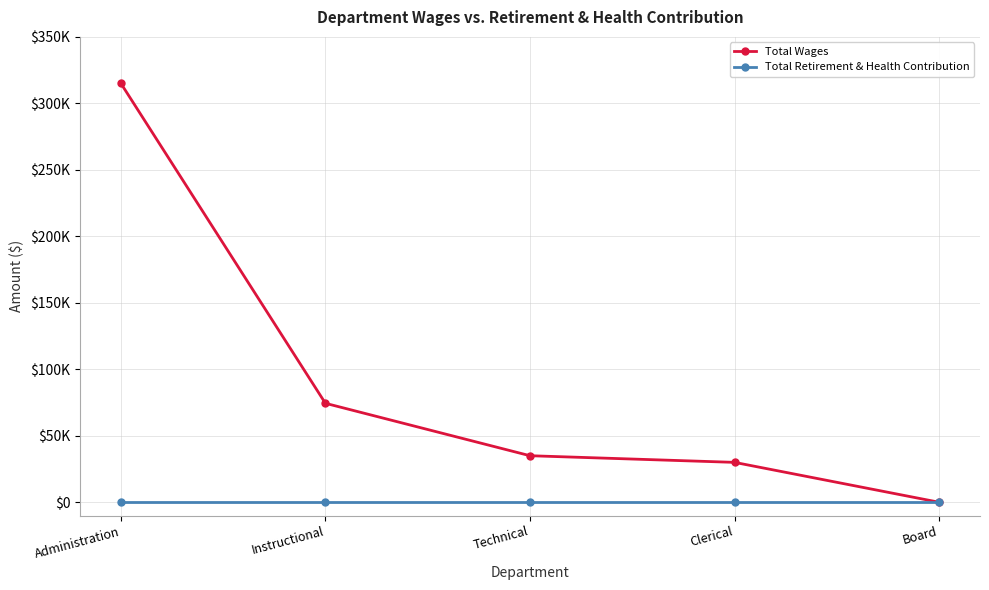

What are all the series names shown in the legend?

Total Wages, Total Retirement & Health Contribution